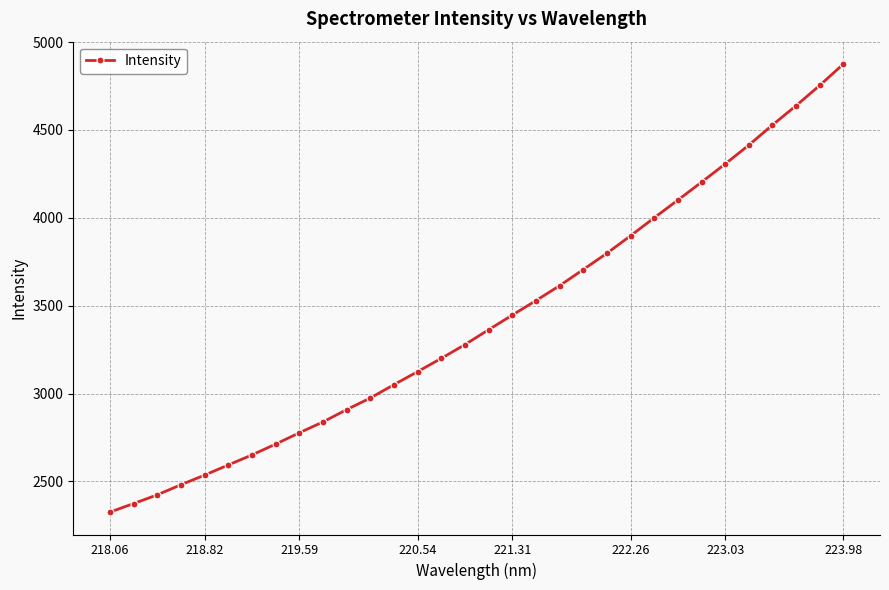

What is the smallest value displayed?

2325.4